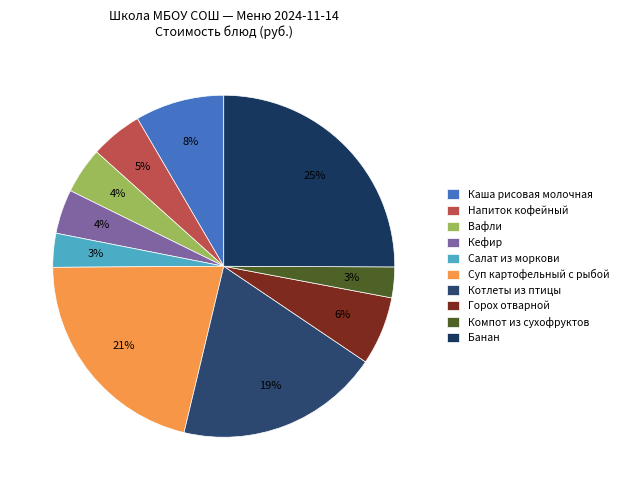

What is the change in value from Вафли to Банан?

+33.7